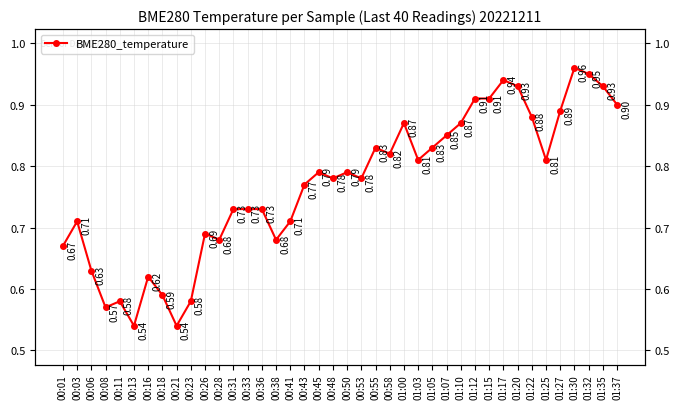

What is the sum of all values?

30.8